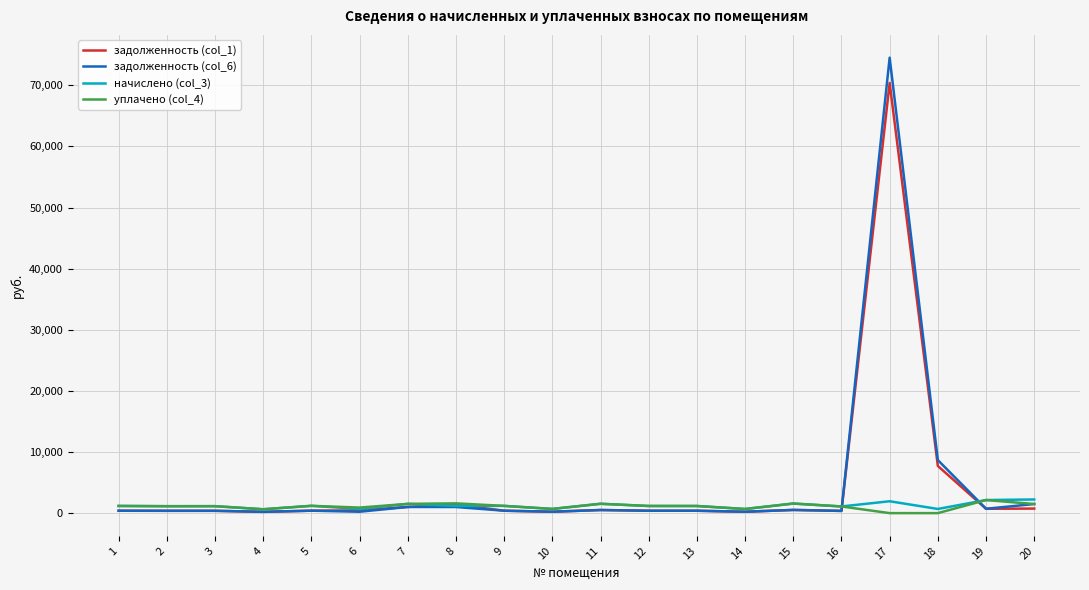

At which category is the sum across all series the highest?

17